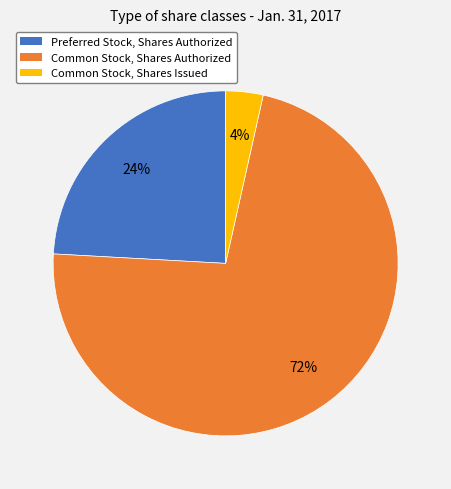

To the nearest percent, what is the difference between the Preferred Stock, Shares Authorized and Common Stock, Shares Authorized slice percentages?

48%